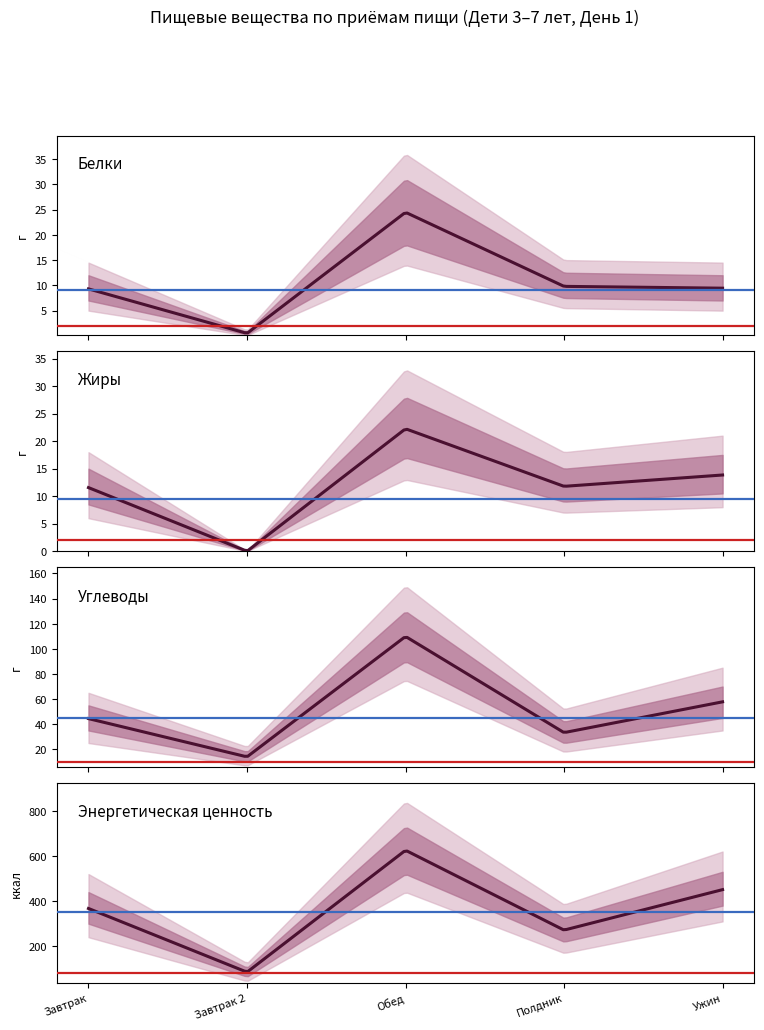

What is the difference between the maximum and minimum values in the Энергетическая ценность series?

540.5